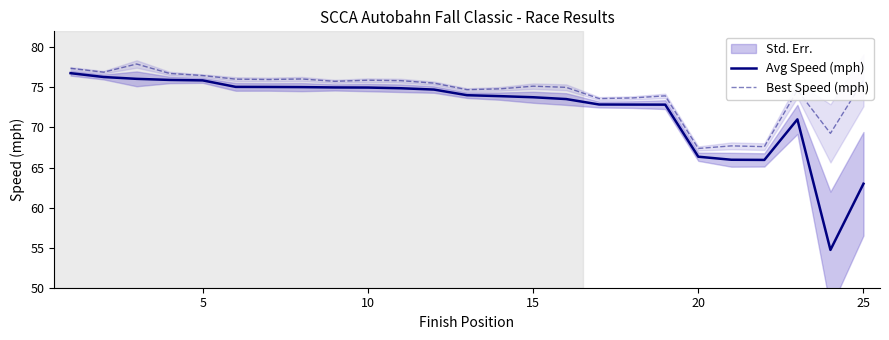

What is the smallest value displayed?

54.7